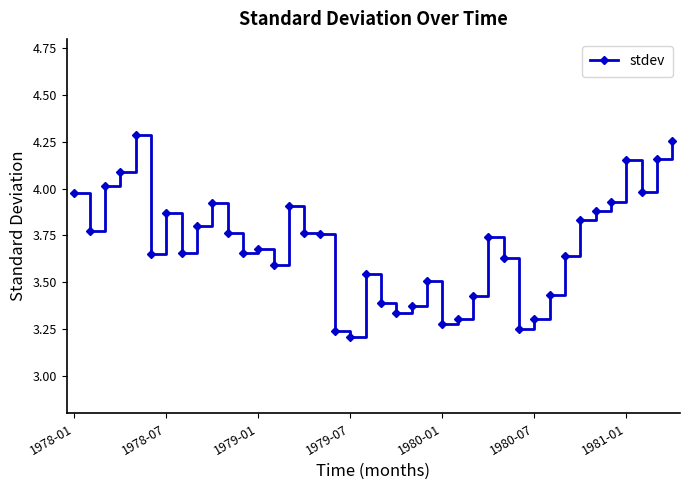

What is the sum of all values?

148.0